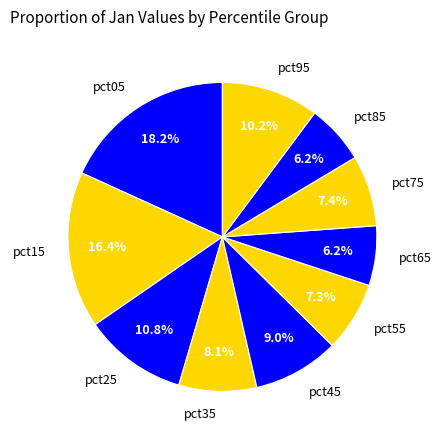

To the nearest percent, what is the combined percentage of pct25 and pct75?

18%